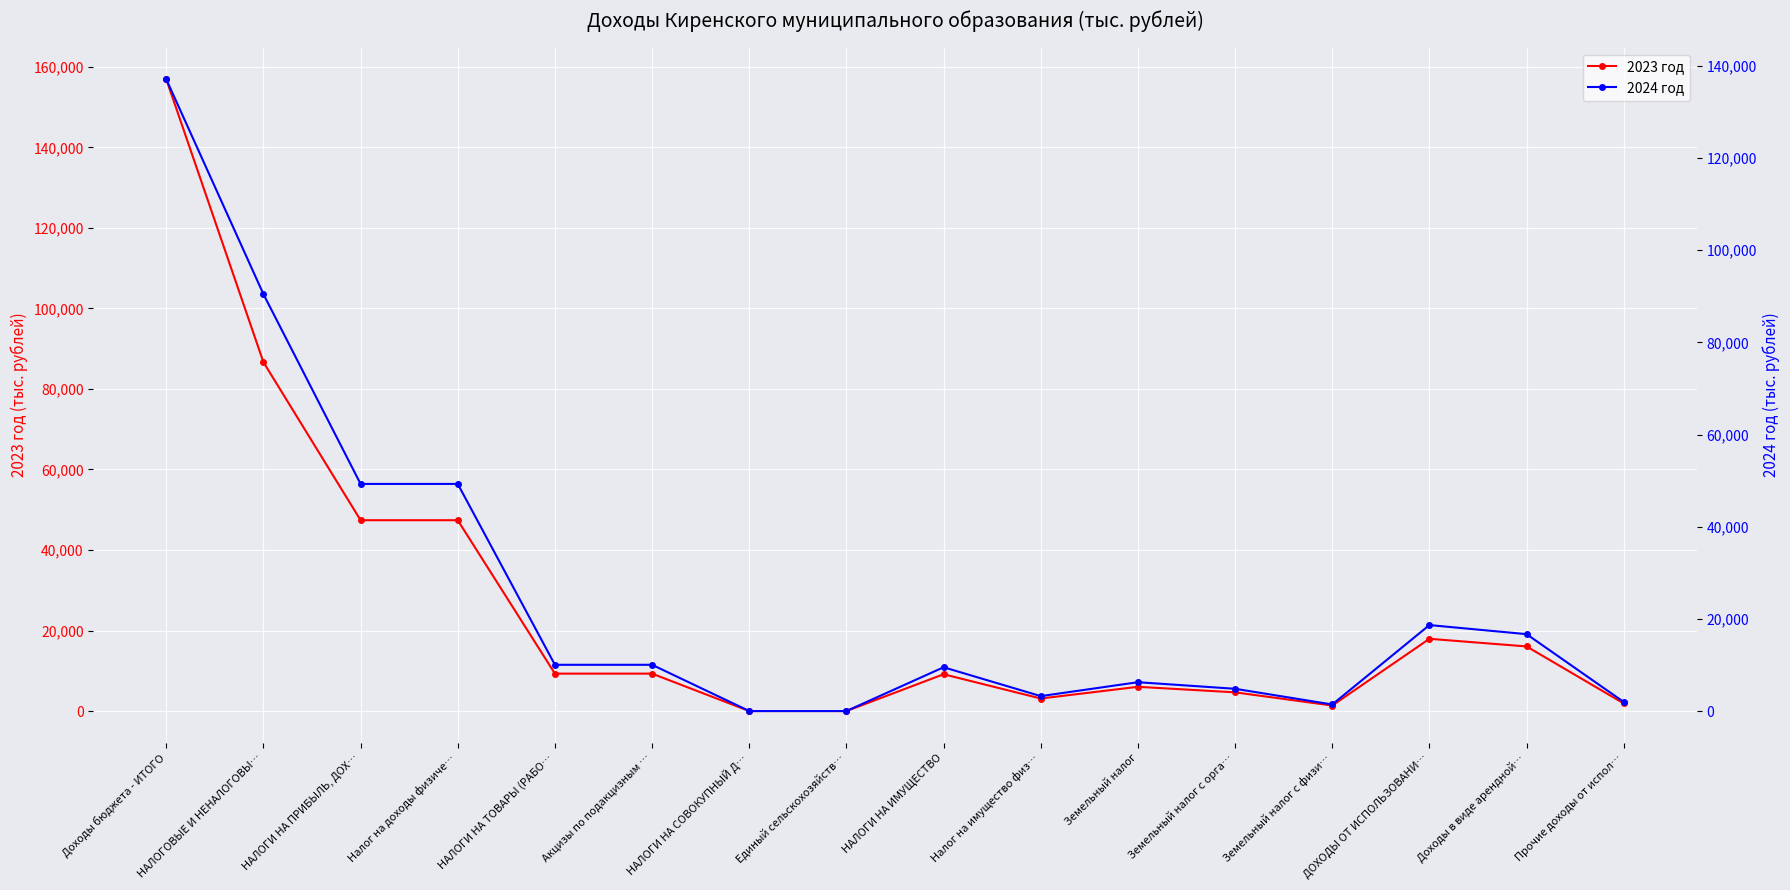

What is the label of the 12th point from the right?

НАЛОГИ НА ТОВАРЫ (РАБО…